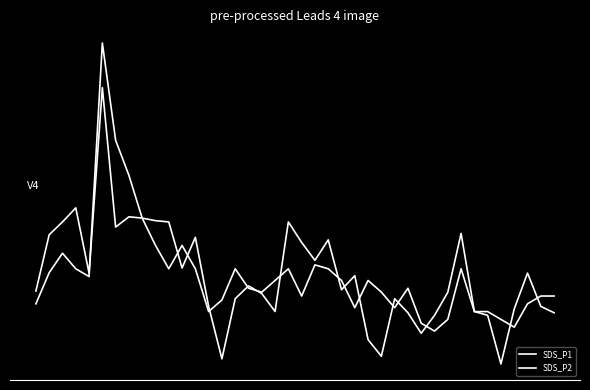

At which category does SDS_P2 reach its first local peak?

2